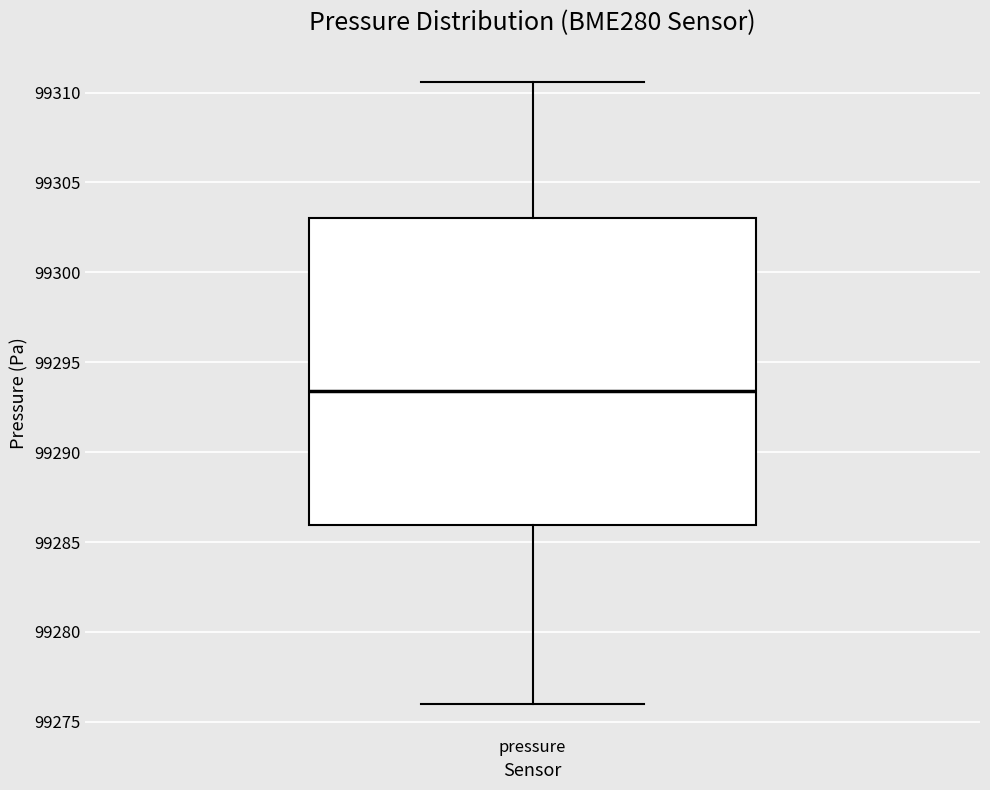

Read this box plot against the y-axis: the position of the median line, the range covered by the box, and the ends of both whiskers. The values are not printed on the chart, so give them approximately, as read against the axis.

median 99293.5, box 99286.0 to 99303.0, whiskers 99276.0 to 99310.5